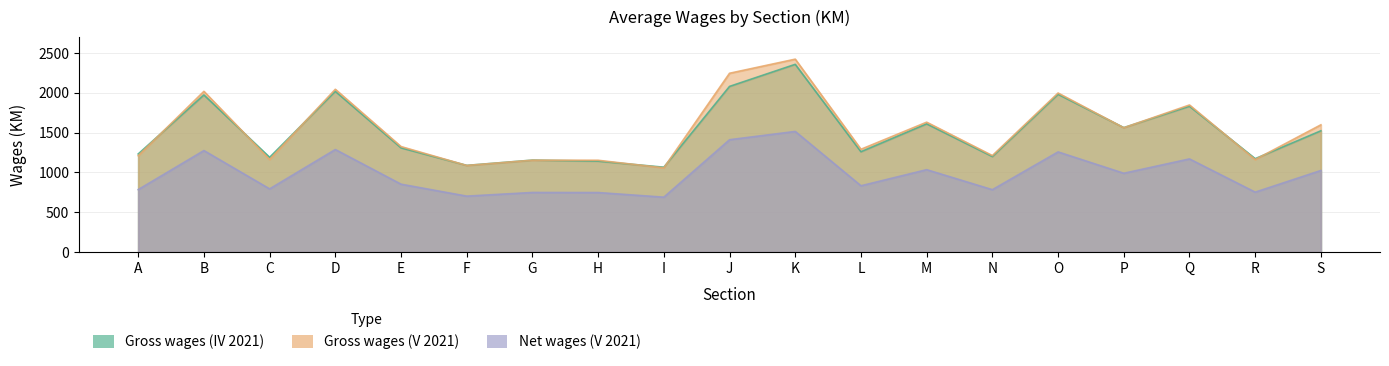

Which category has the highest value across all series?

K